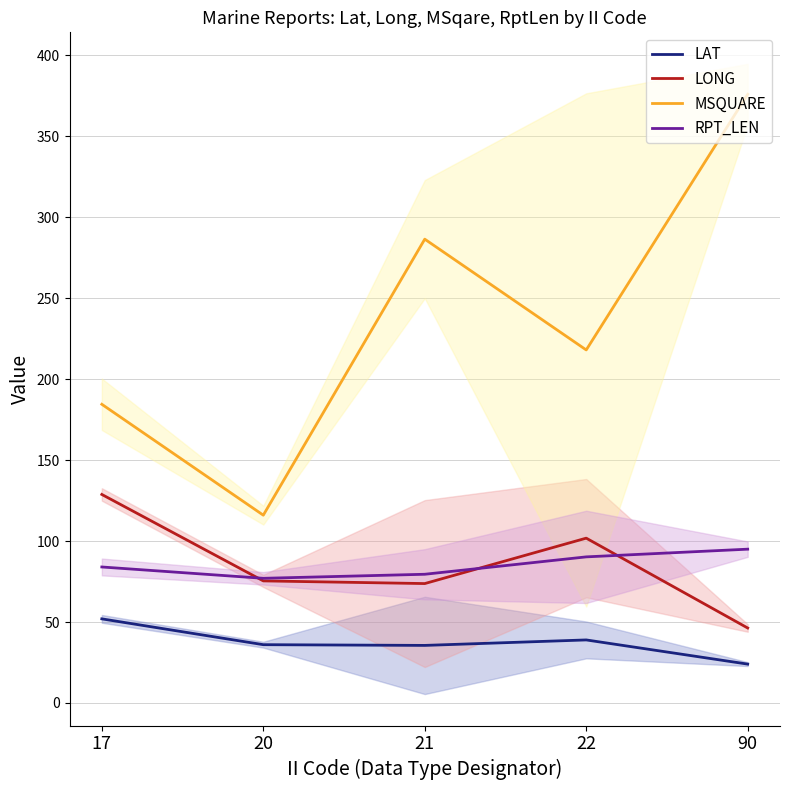

What is the sum of all RPT_LEN values?

425.7